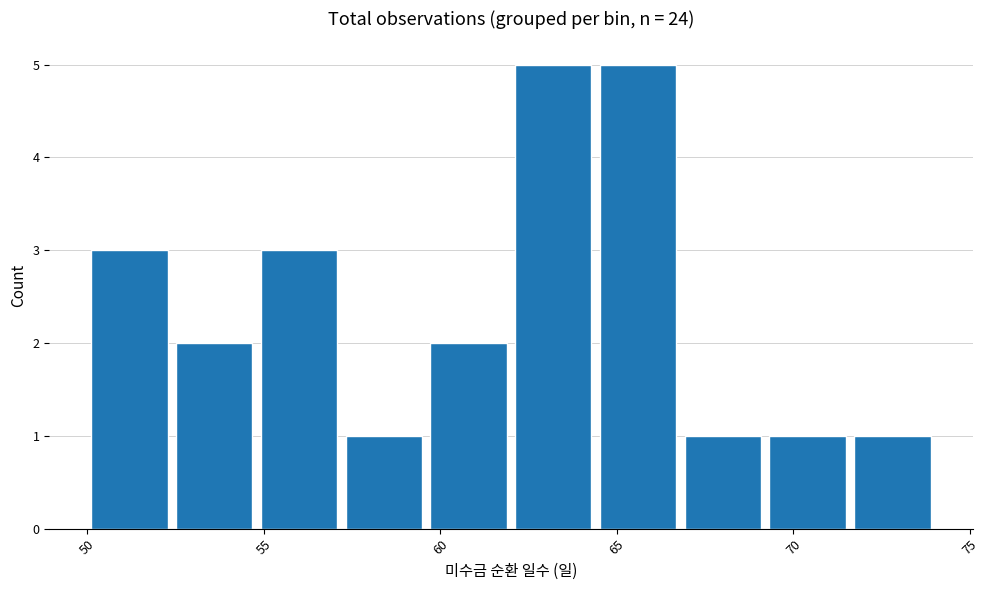

What is the height of the bar covering 69.2 to 71.6 on the x-axis? Neither the bar edges nor the heights are printed on the chart, so give them approximately, as read against the axes.

1